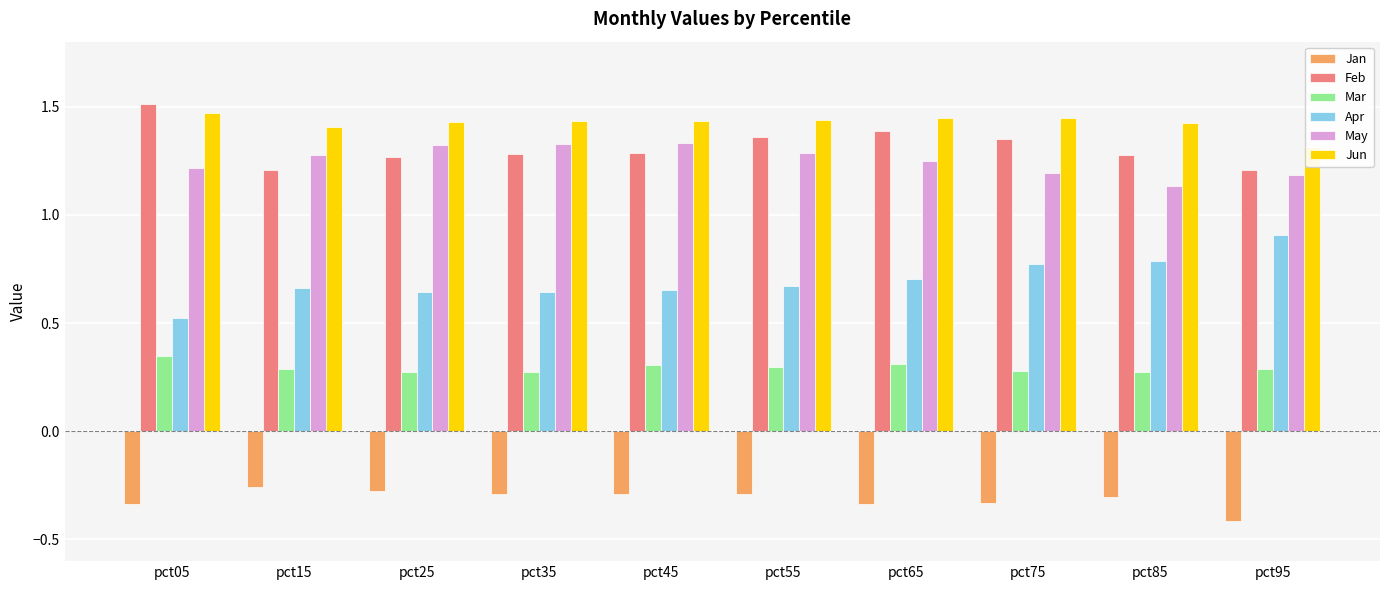

Where is Mar nearest to the value 0?

pct35